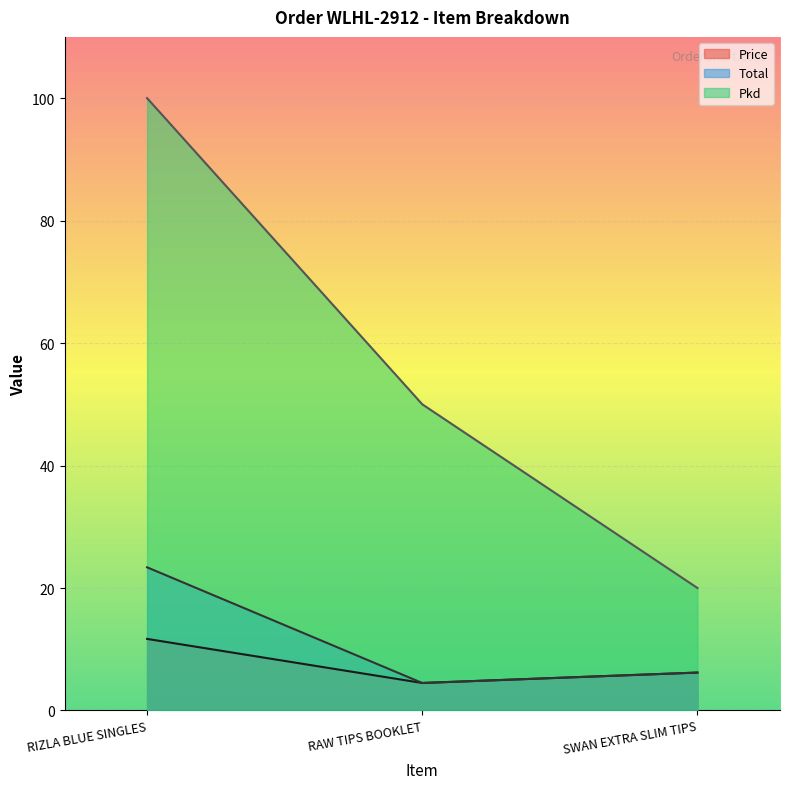

What is the sum of the Total values at SWAN EXTRA SLIM TIPS and RIZLA BLUE SINGLES?

29.6